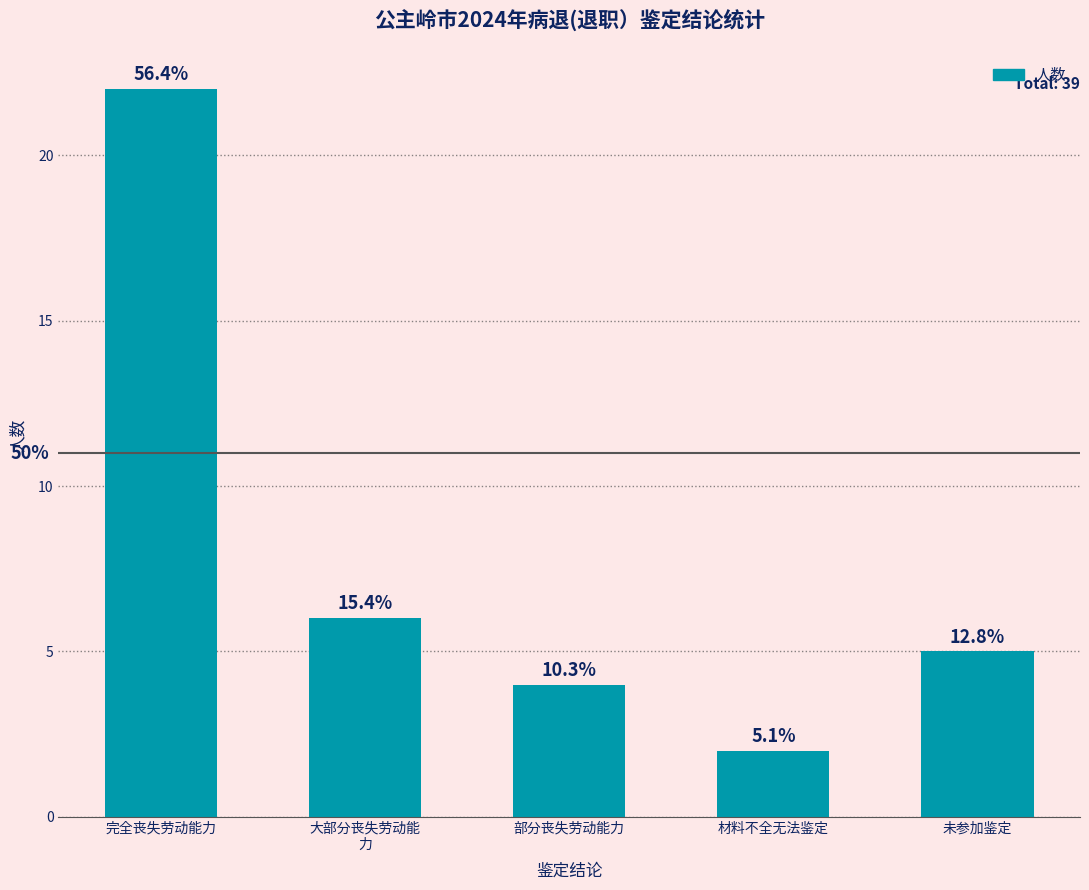

Are the bars horizontal?

No